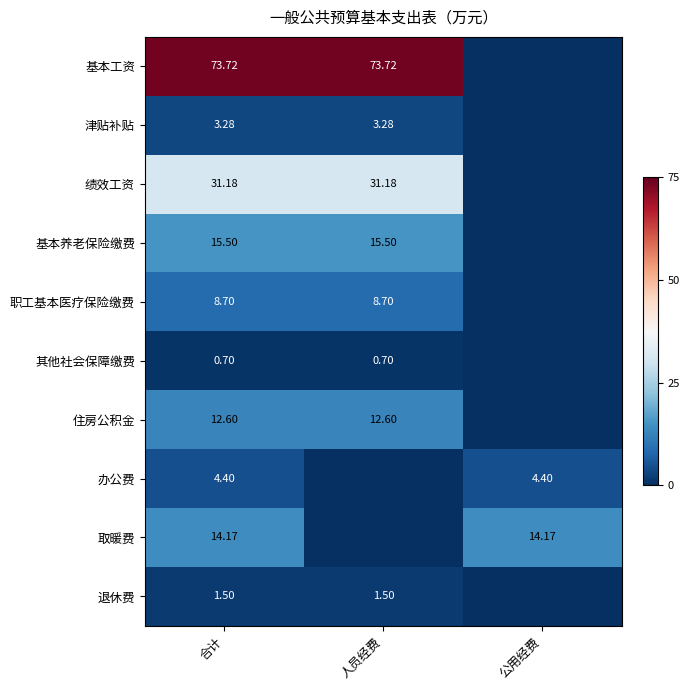

At which label does 绩效工资 reach its peak?

合计